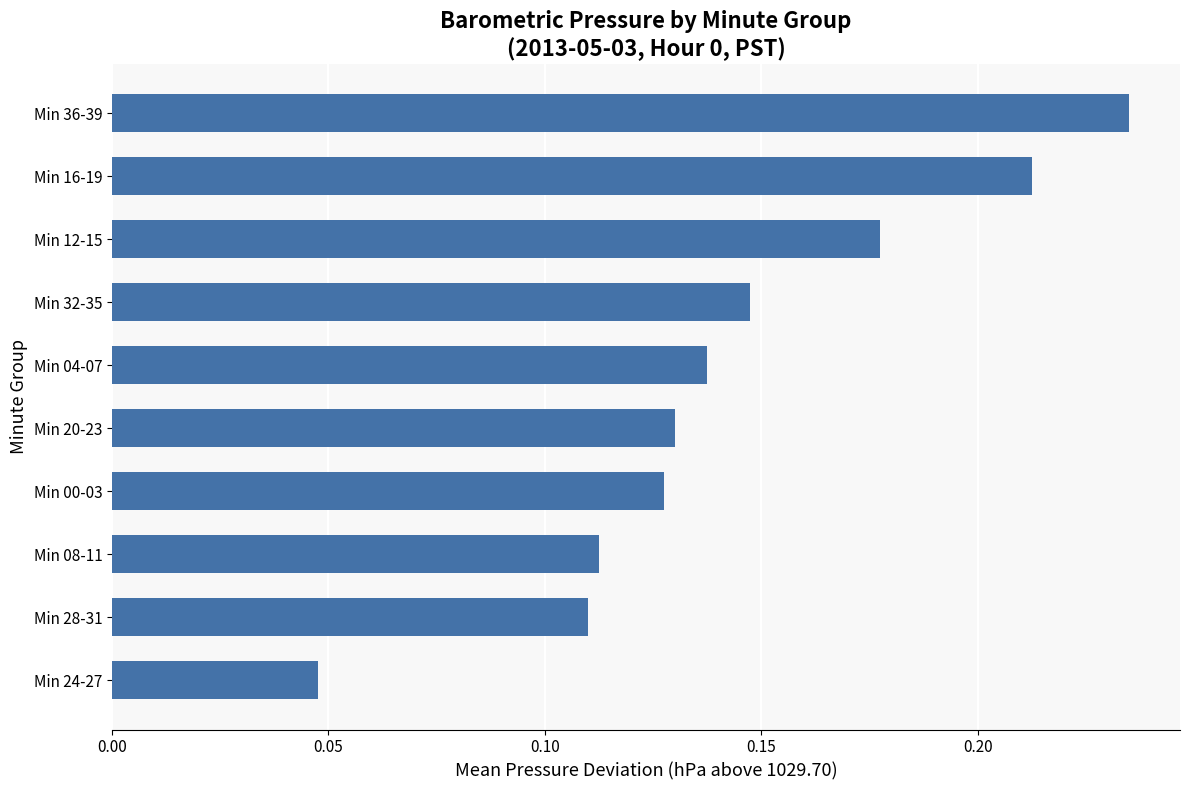

At which label is the value closest to 0?

Min 24-27